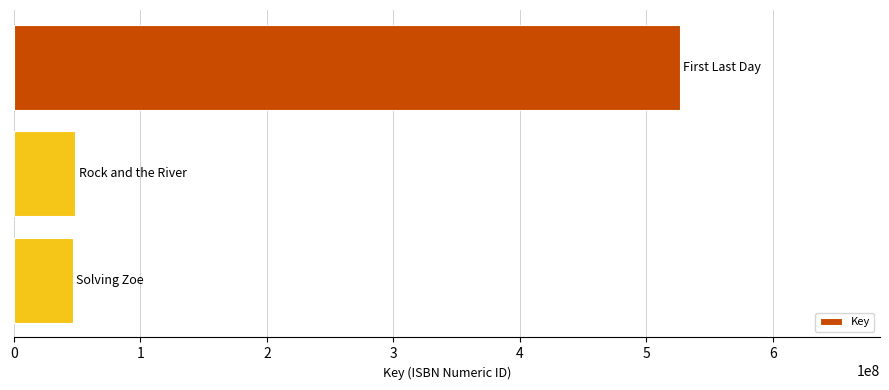

What is the value of the 1st bar from the top?

526686533